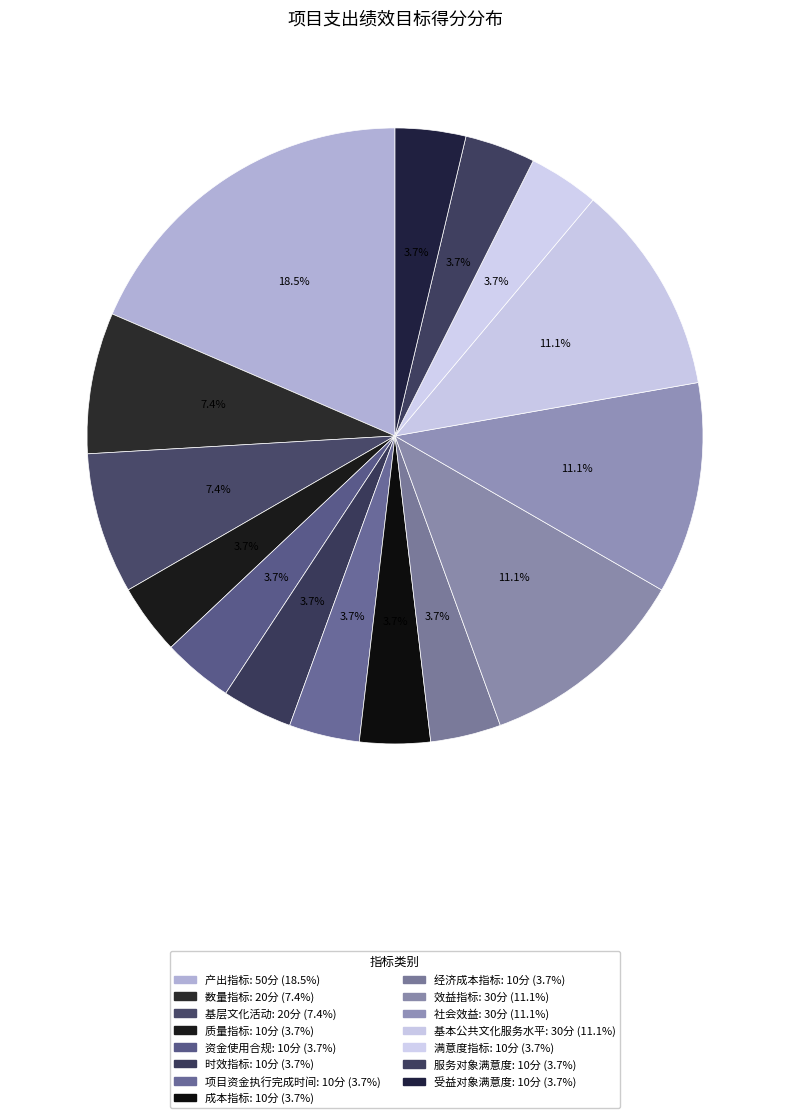

The 服务对象满意度 slice represents 1% of the pie. True or false?

False